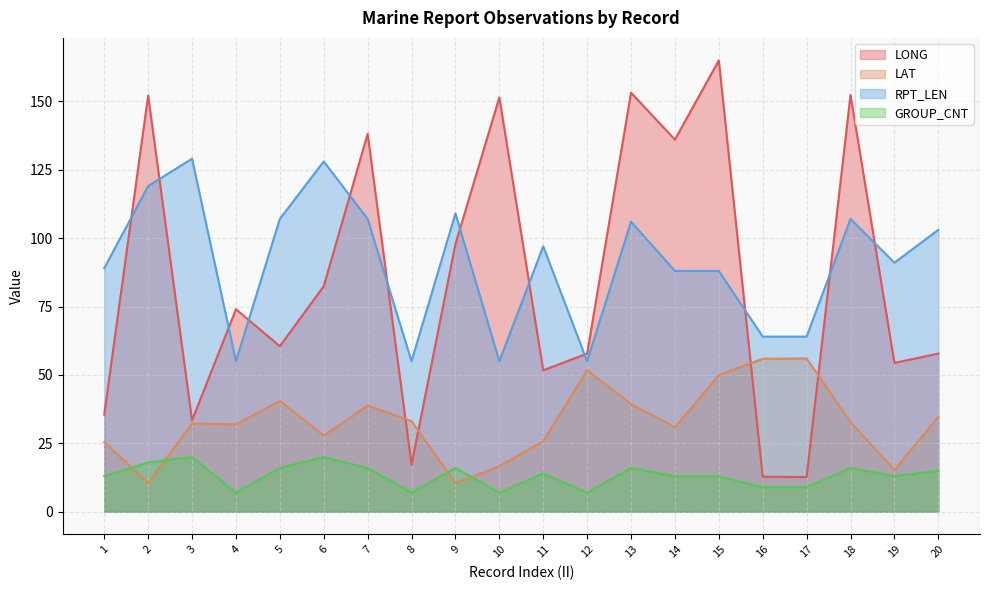

In GROUP_CNT, how many points are lower than both neighbors (excluding endpoints)?

5